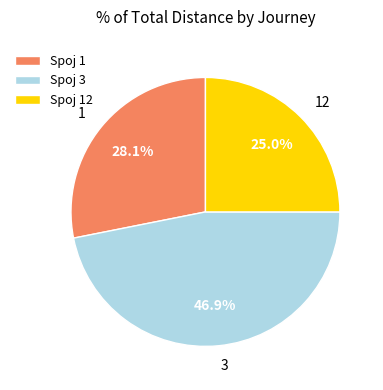

The 12 slice represents 25% of the pie. True or false?

True